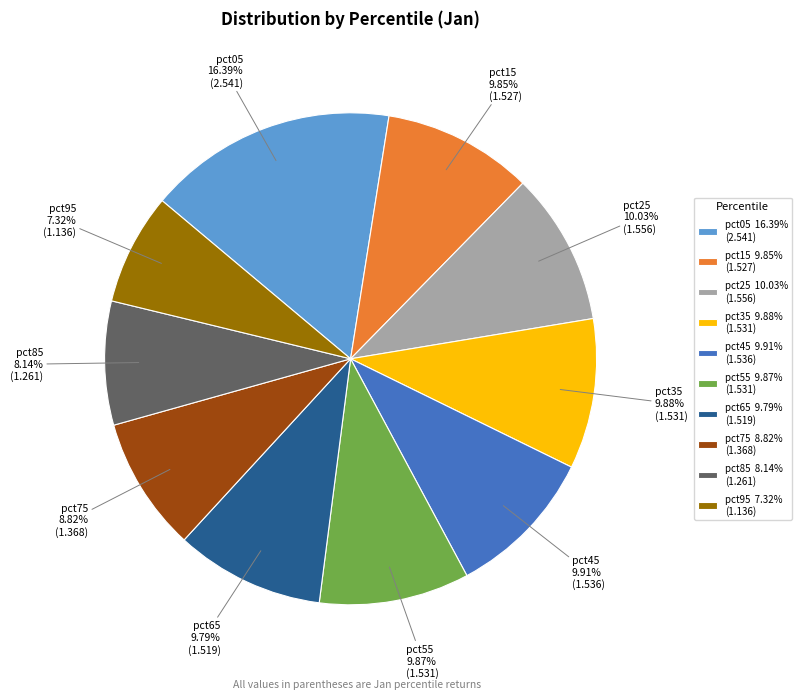

Is there any slice that represents more than half of the pie?

No